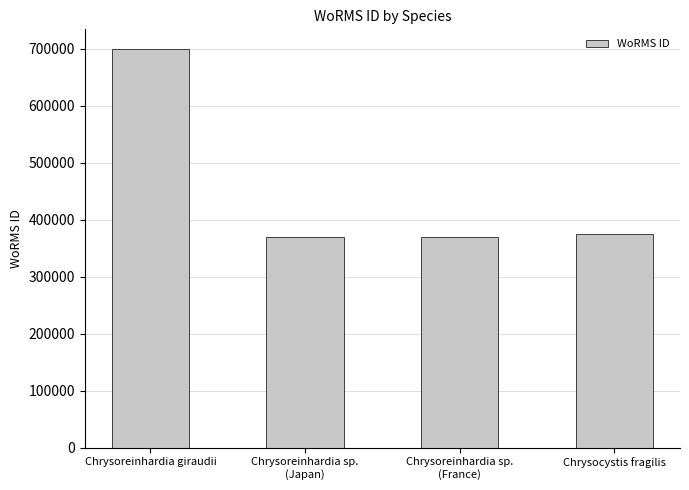

Read the value at Chrysoreinhardia giraudii.

699402